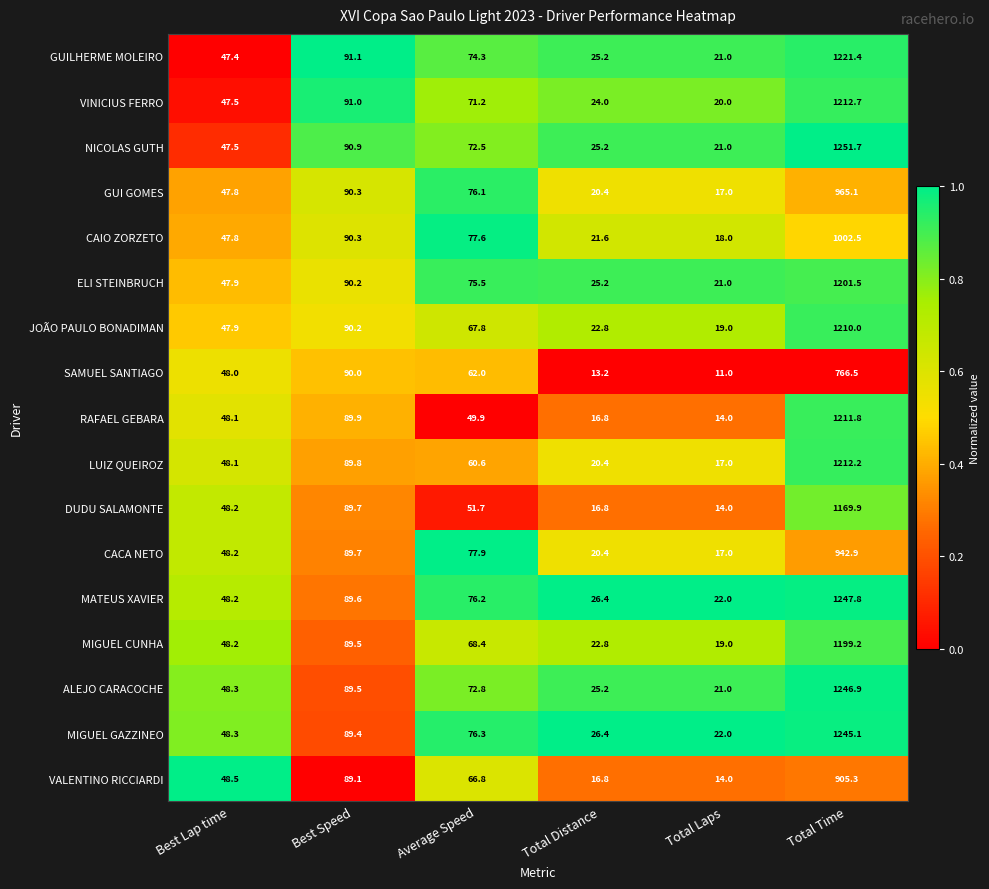

True or false: CAIO ZORZETO has a value of 77.5 at Best Lap time.

False